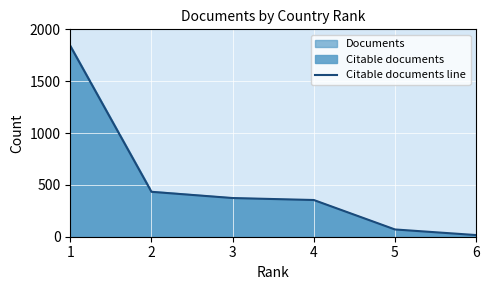

The value at 5 is 97. True or false?

False